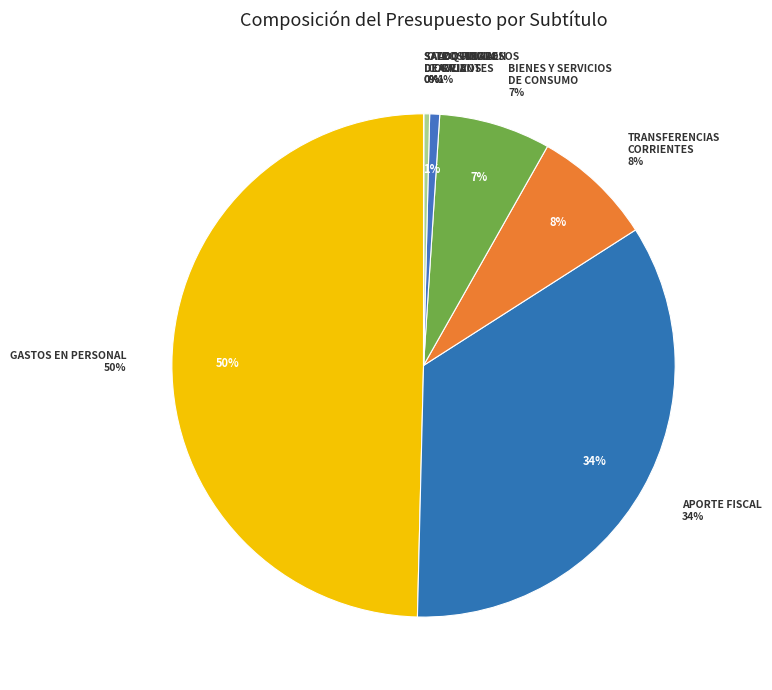

To the nearest percent, what is the combined percentage of ADQUISICION DE ACTIVOS NO FINANCIEROS and TRANSFERENCIAS CORRIENTES?

8%